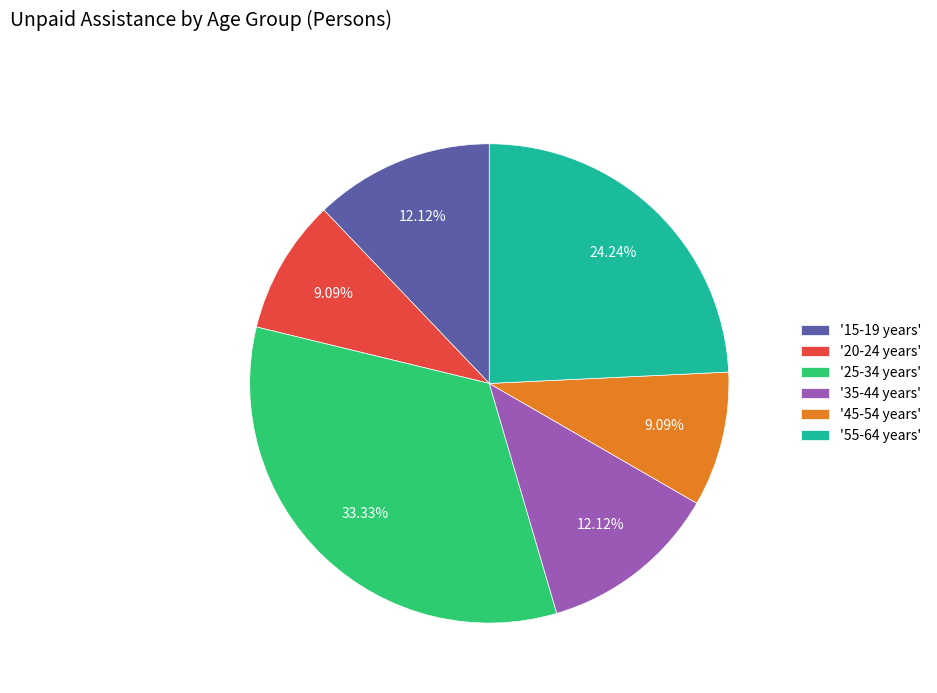

To the nearest percent, what is the average slice percentage?

17%